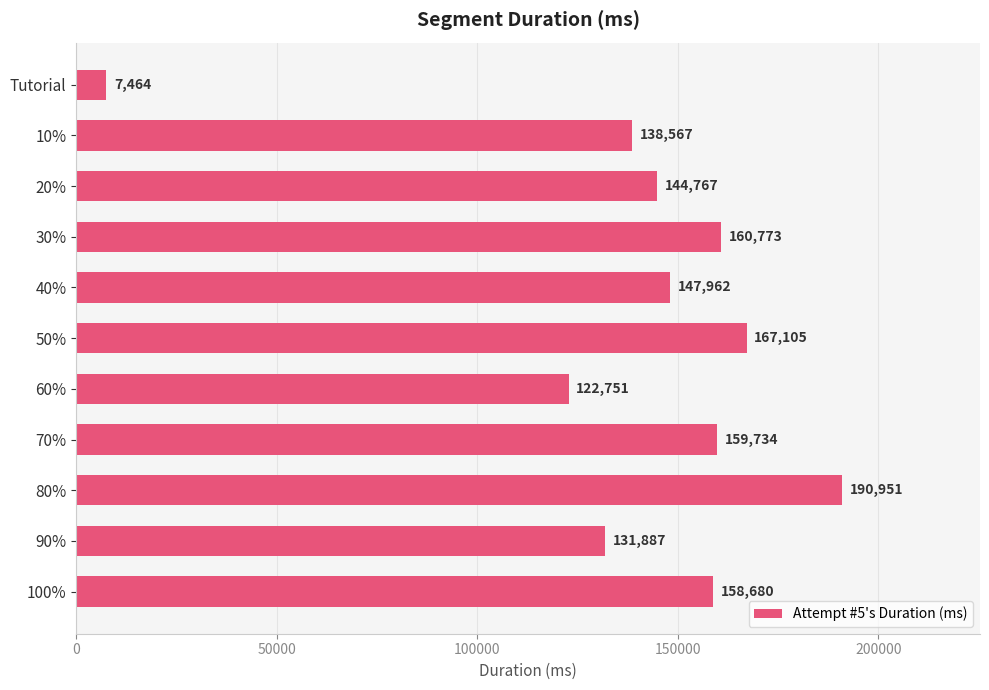

Between Tutorial and 10%, which is larger?

10%